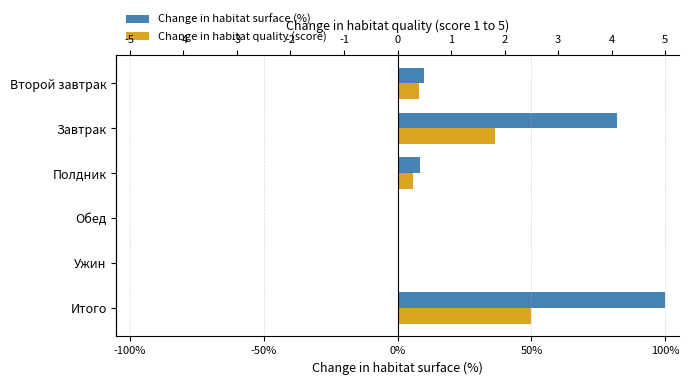

Read the Change in habitat surface (%) value at Итого.

100.0